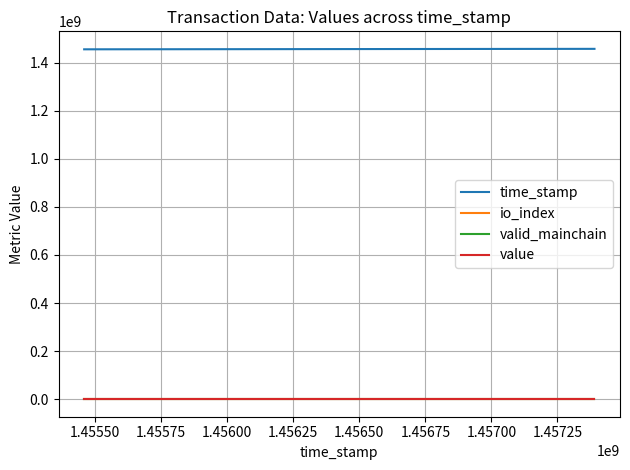

Which series has the largest total across all categories?

time_stamp